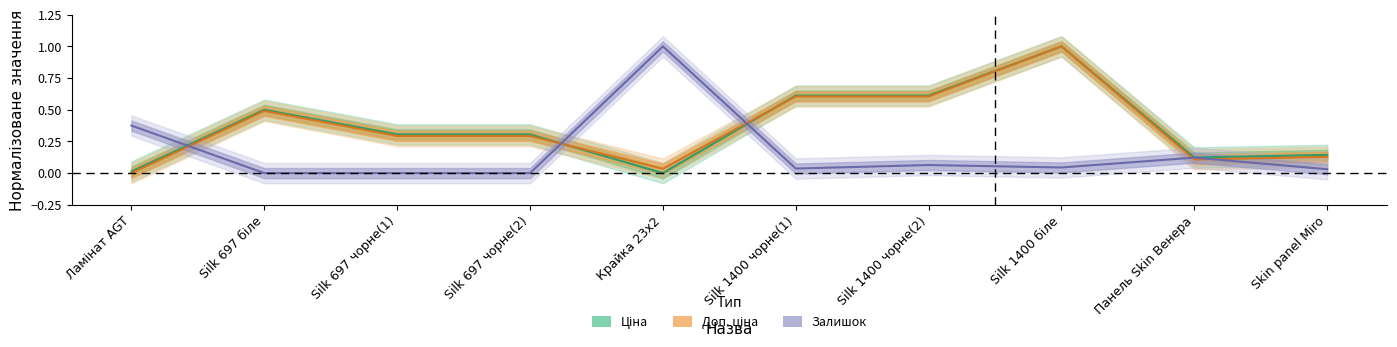

At how many categories does at least one series exceed 0?

10